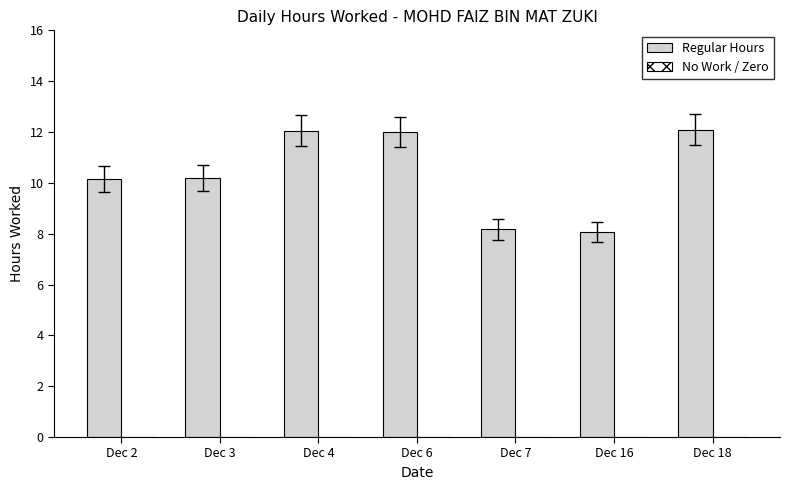

What is the sum of all values?

72.7